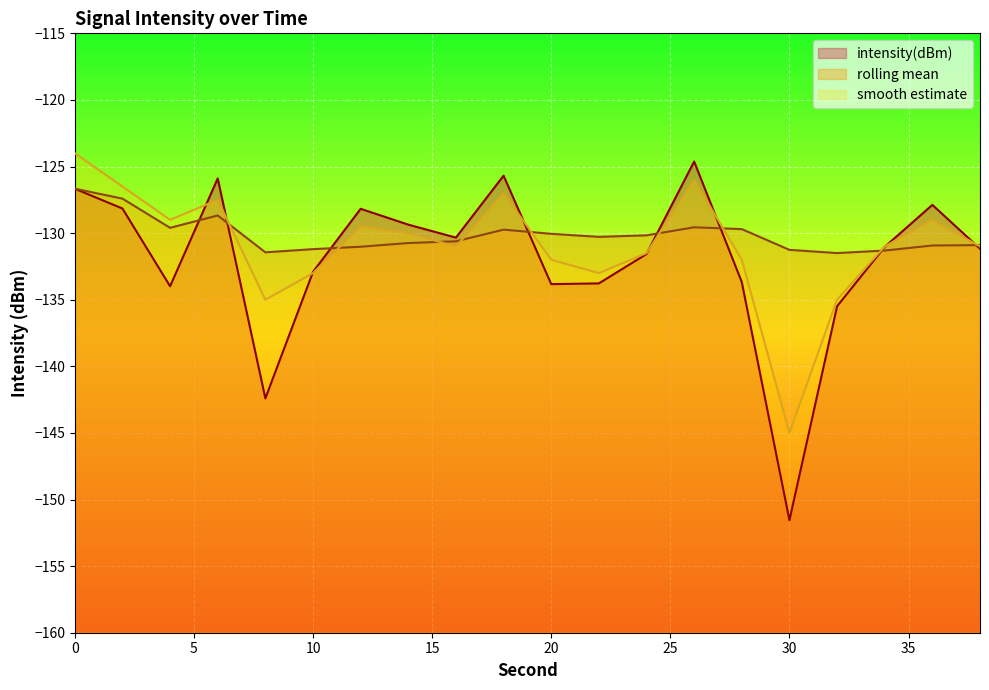

What are all the series names shown in the legend?

intensity(dBm), rolling mean, smooth estimate